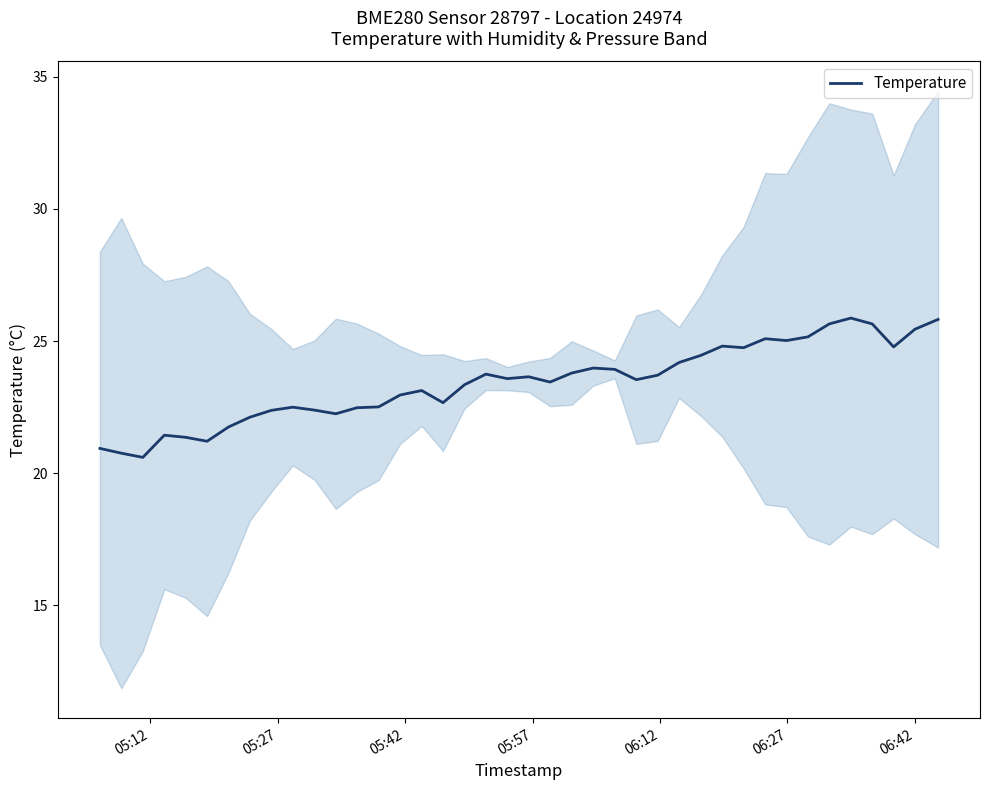

What is the minimum value for Temperature?

20.6